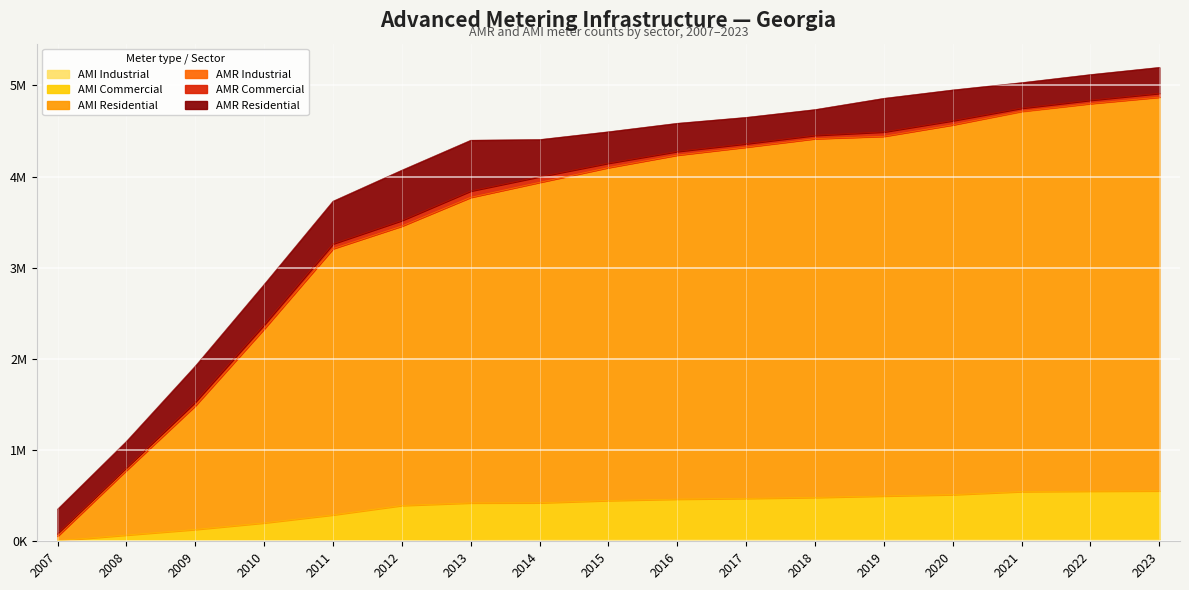

Between 2008 and 2017, which is larger?

2017